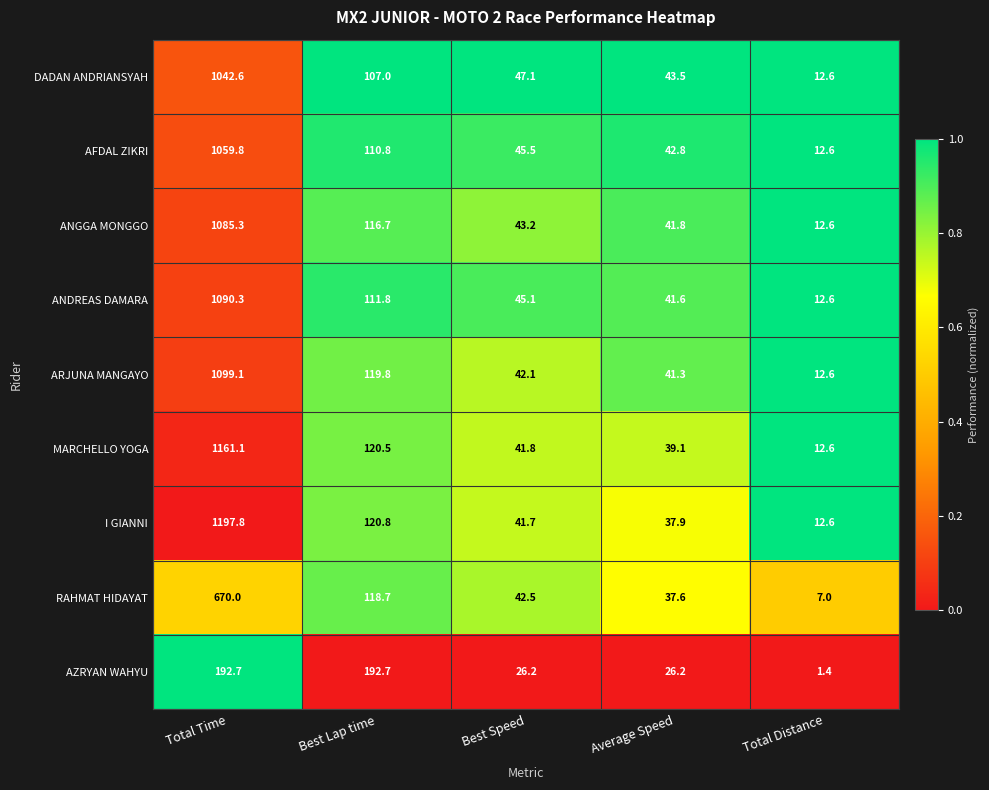

What is the average value of the DADAN ANDRIANSYAH series?

250.6